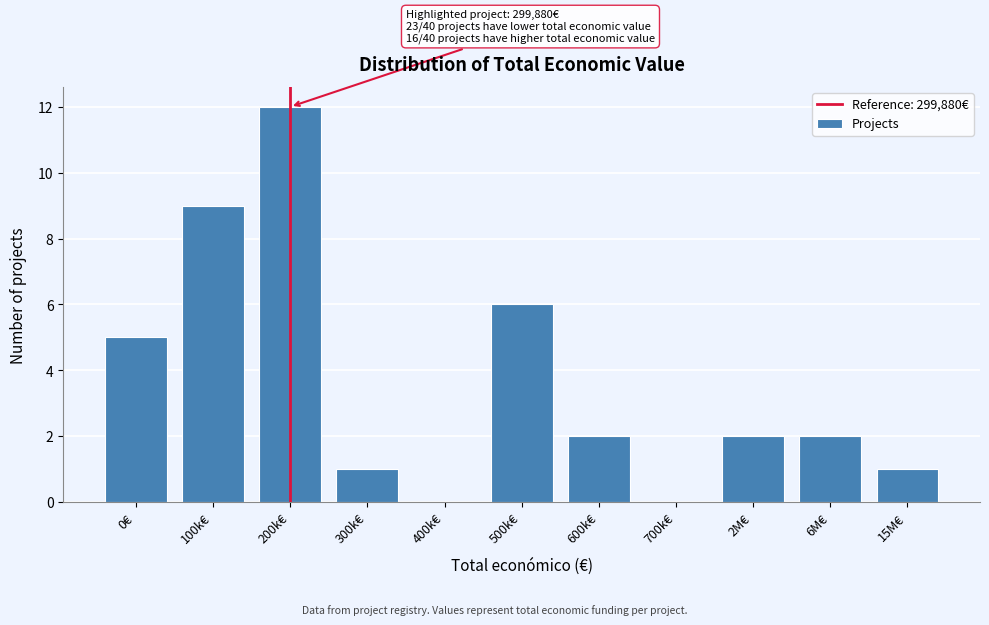

Reading left to right, list all the values displayed in this chart.

0€=5	100k€=9	200k€=12	300k€=1	400k€=0	500k€=6	600k€=2	700k€=0	2M€=2	6M€=2	15M€=1